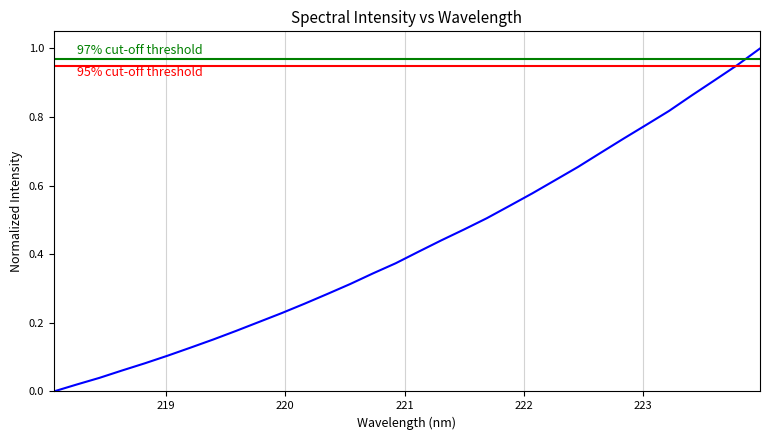

What is the change in value from 218.442 to 223.2172?

+0.8